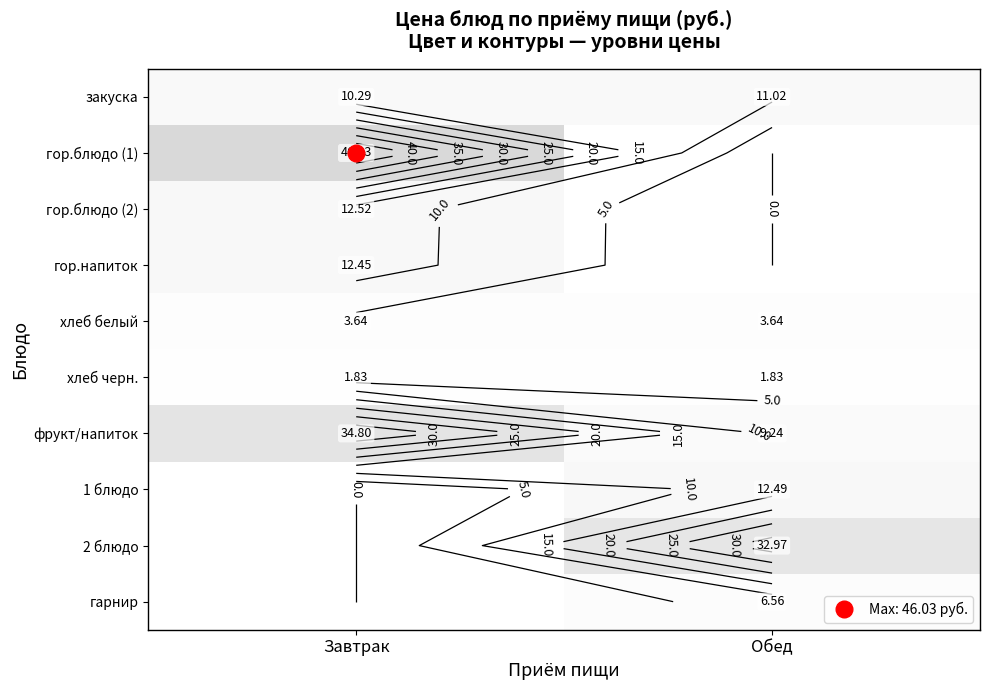

The гор.напиток series shows -7.2 at Обед. True or false?

False